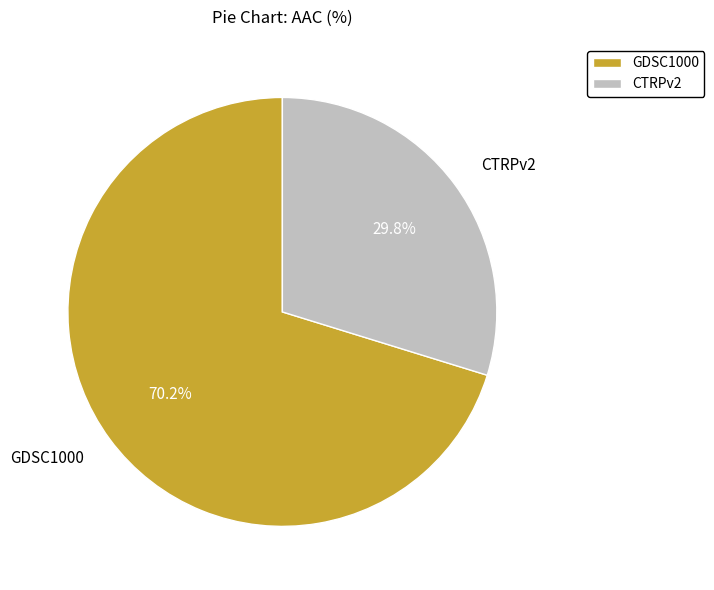

How many slices are in this pie chart?

2